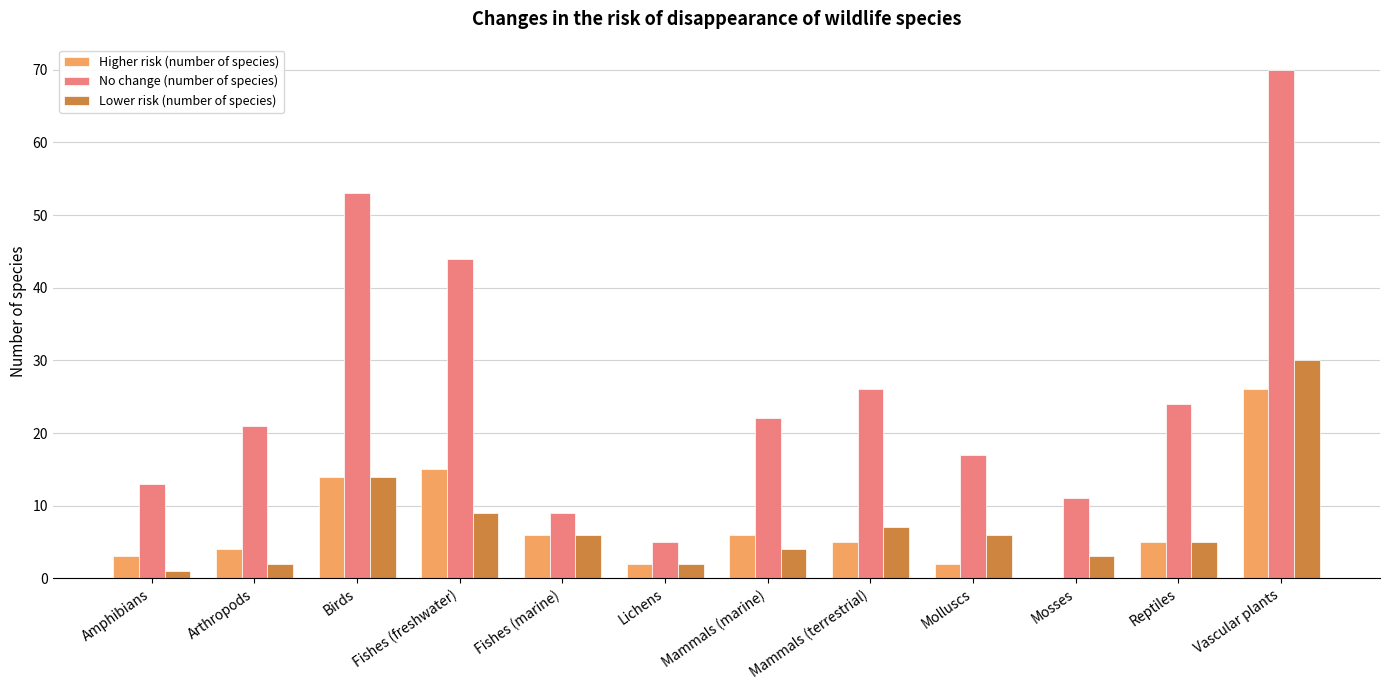

What is the average value of the Higher risk (number of species) series?

7